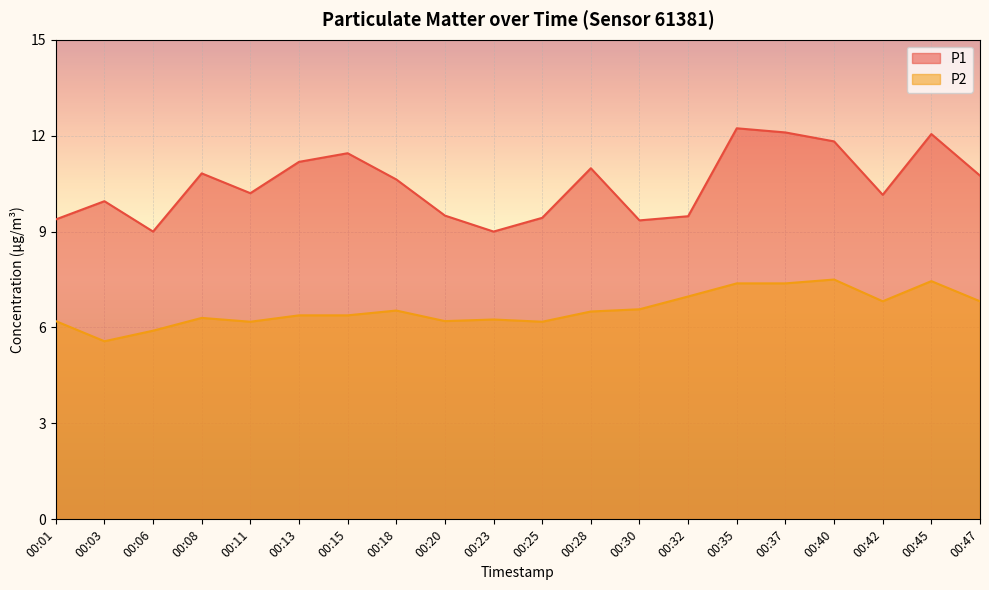

Where is the first local minimum for P1?

00:06